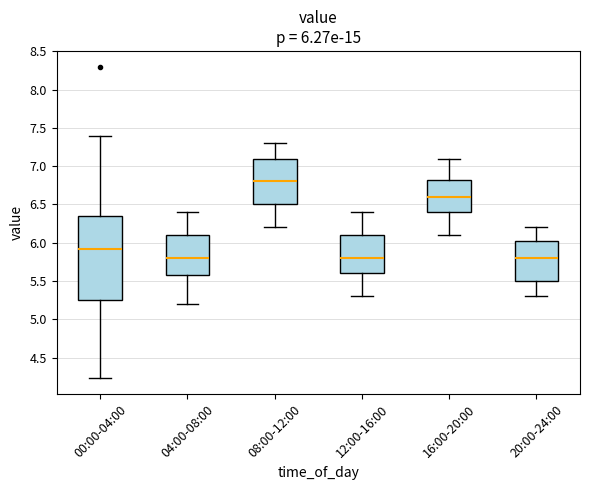

Comparing the boxes themselves (not the whiskers), which one is the tallest?

00:00-04:00